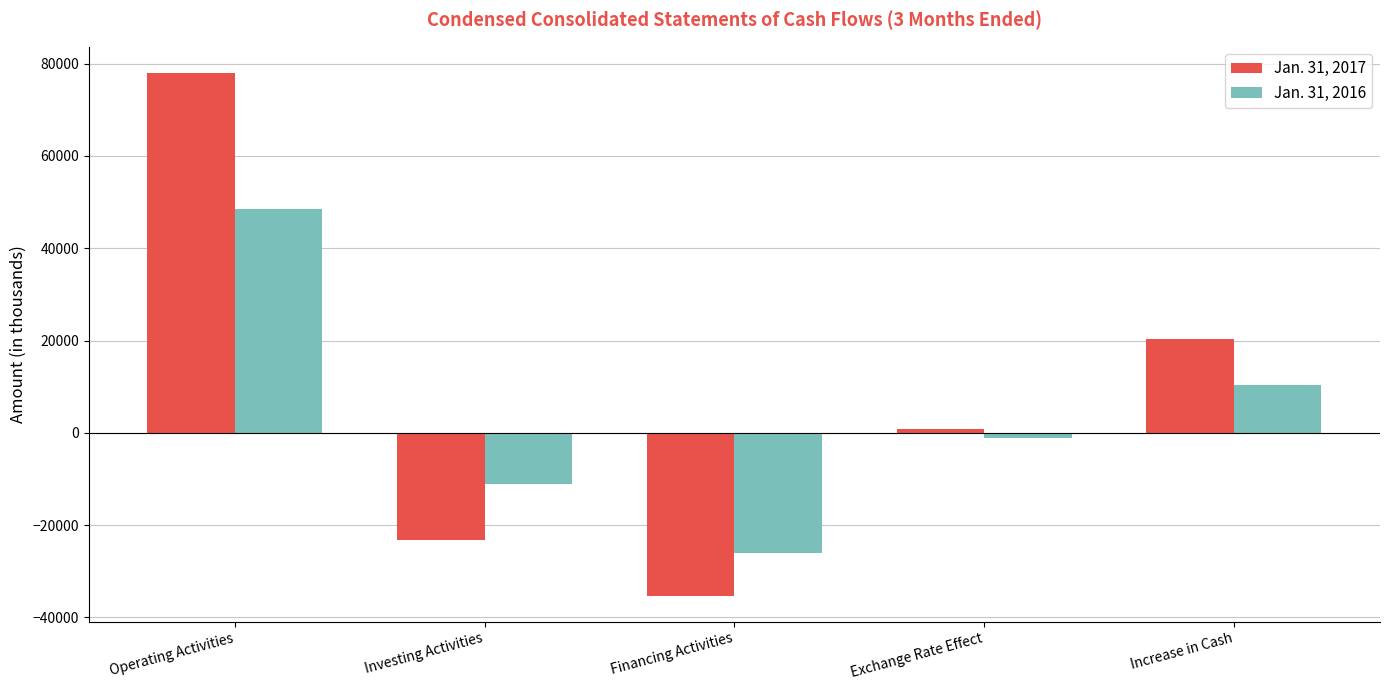

Read the Jan. 31, 2017 value at Financing Activities, to the nearest 50.

-35250